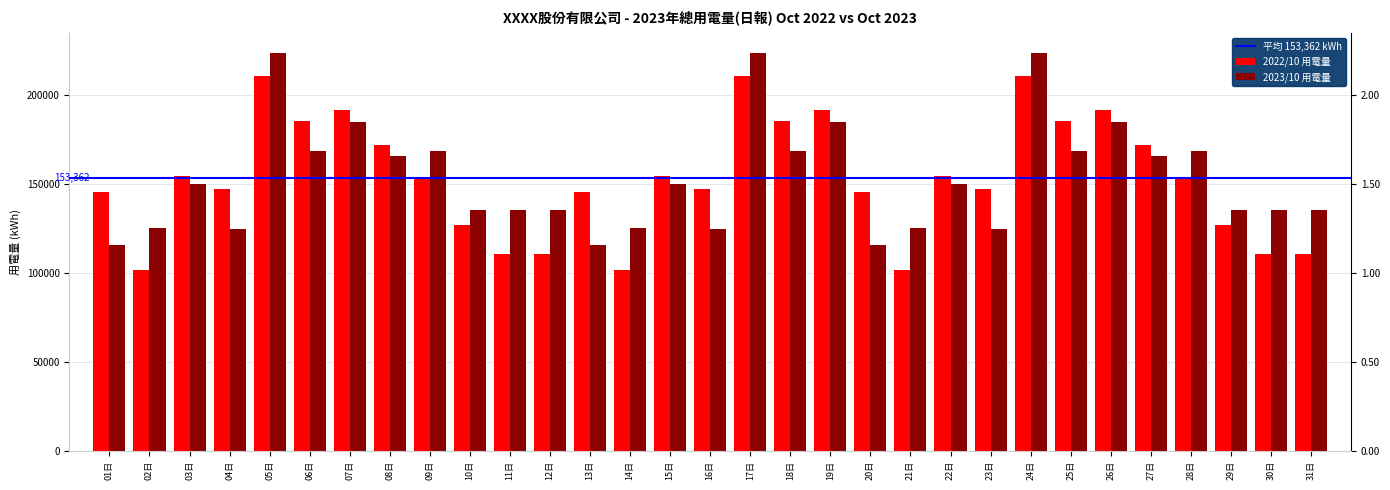

Is the value of 2023/10 用電量 at 16日 greater than the value of 2022/10 用電量 at 17日?

No